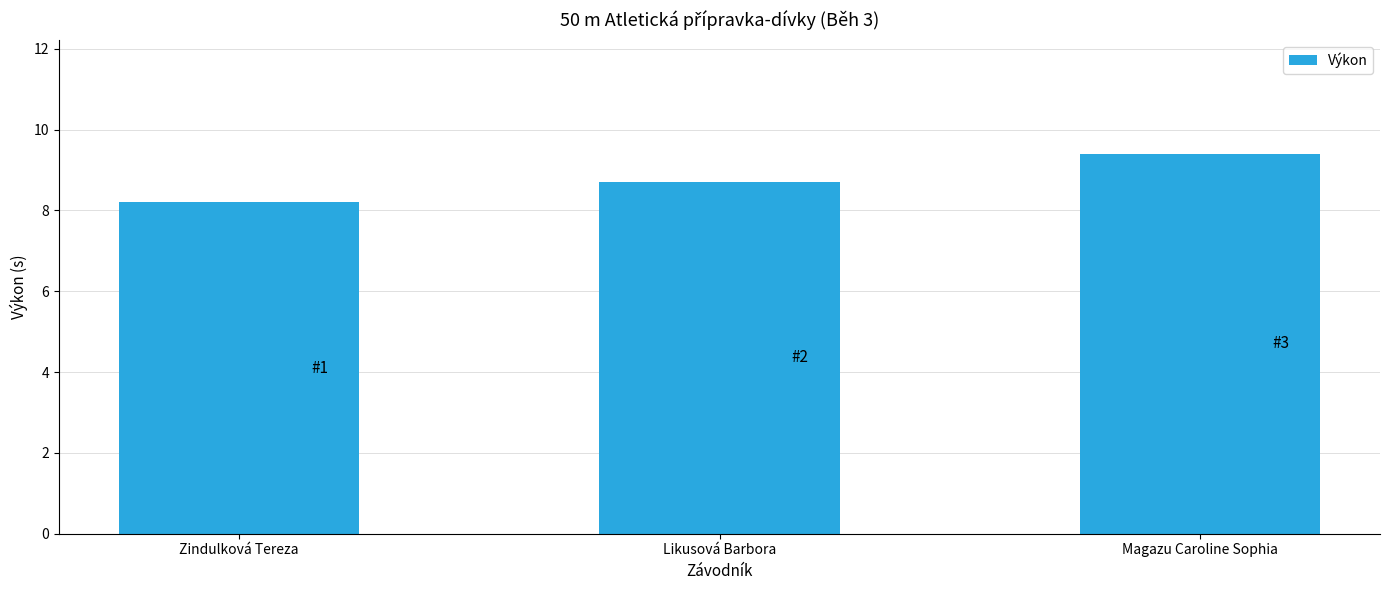

What is the maximum value shown in the chart?

9.4